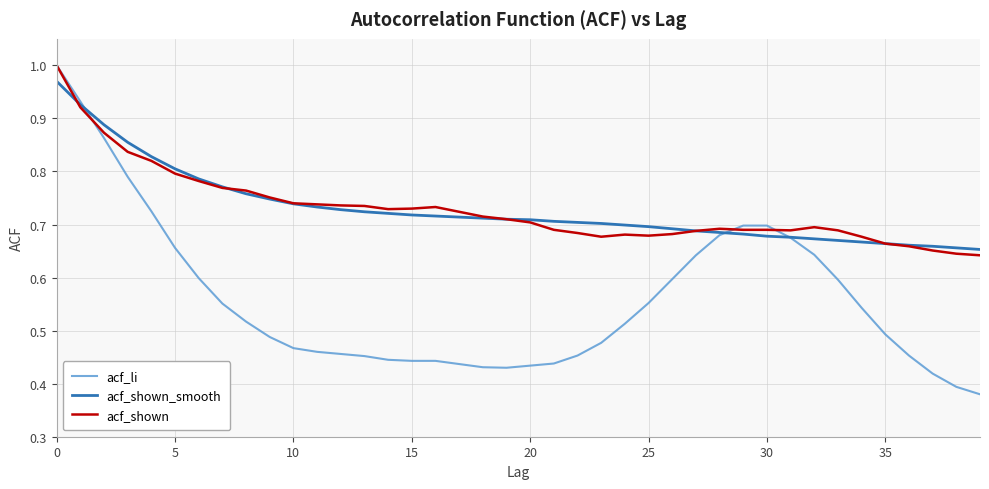

Which series has the largest range (max minus min)?

acf_li